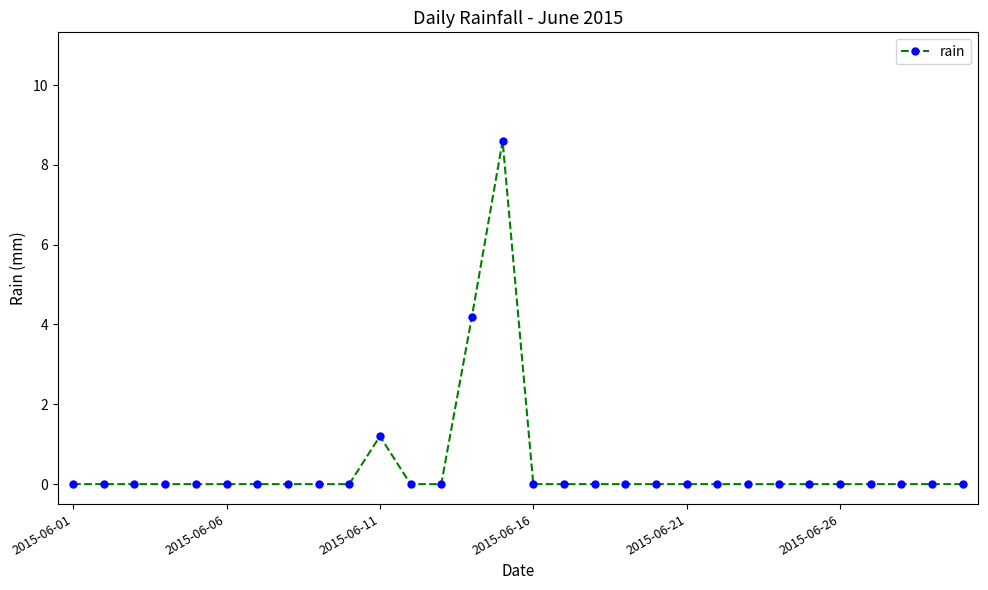

Reading left to right, list all the values displayed in this chart.

0.0	0.0	0.0	0.0	0.0	0.0	0.0	0.0	0.0	0.0	1.2	0.0	0.0	4.2	8.6	0.0	0.0	0.0	0.0	0.0	0.0	0.0	0.0	0.0	0.0	0.0	0.0	0.0	0.0	0.0